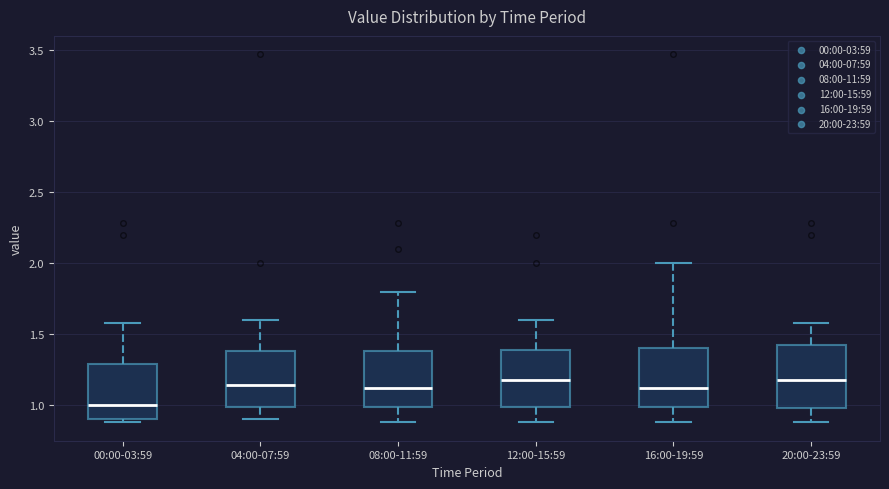

Reading left to right, transcribe this box plot: for each box, give where its median line is, the range the box spans, and where its two whiskers end, as read against the y-axis. The values are not printed on the chart, so give them approximately, as read against the axis.

00:00-03:59: median 1.00, box 0.90 to 1.30, whiskers 0.90 (just below the box's lower edge) to 1.60
04:00-07:59: median 1.15, box 1.00 to 1.40, whiskers 0.90 to 1.60
08:00-11:59: median 1.15, box 1.00 to 1.40, whiskers 0.90 to 1.80
12:00-15:59: median 1.20, box 1.00 to 1.40, whiskers 0.90 to 1.60
16:00-19:59: median 1.15, box 1.00 to 1.40, whiskers 0.90 to 2.00
20:00-23:59: median 1.20, box 1.00 to 1.45, whiskers 0.90 to 1.60